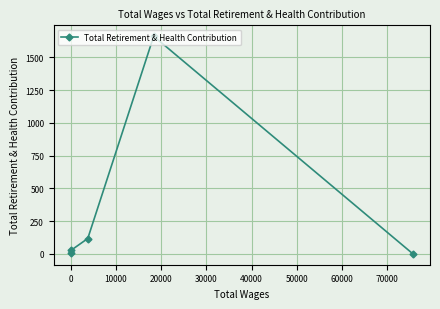

True or false: there are more than 1 points higher than both neighbors.

False